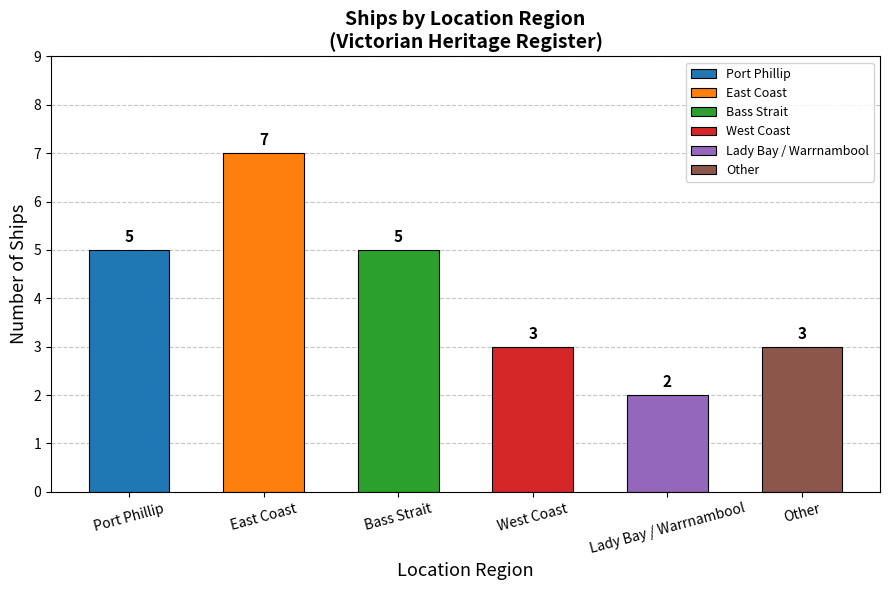

What is the change in value from East Coast to Other?

-4